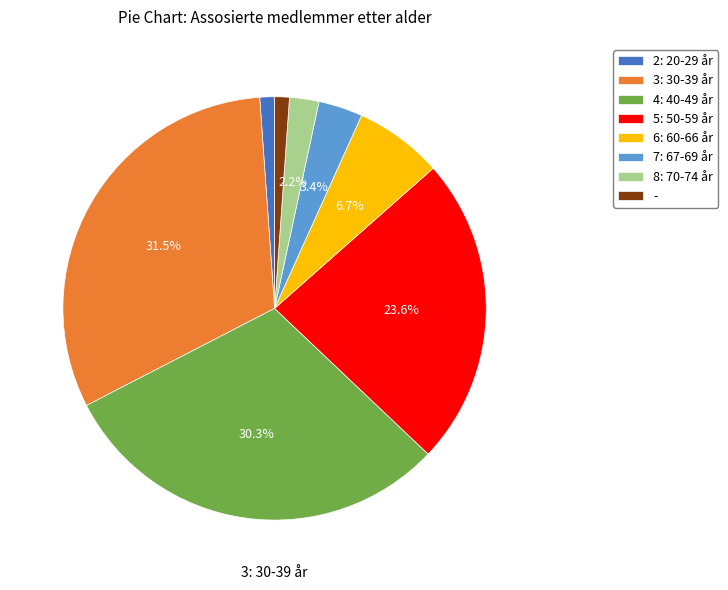

Is there a majority slice in this chart?

No